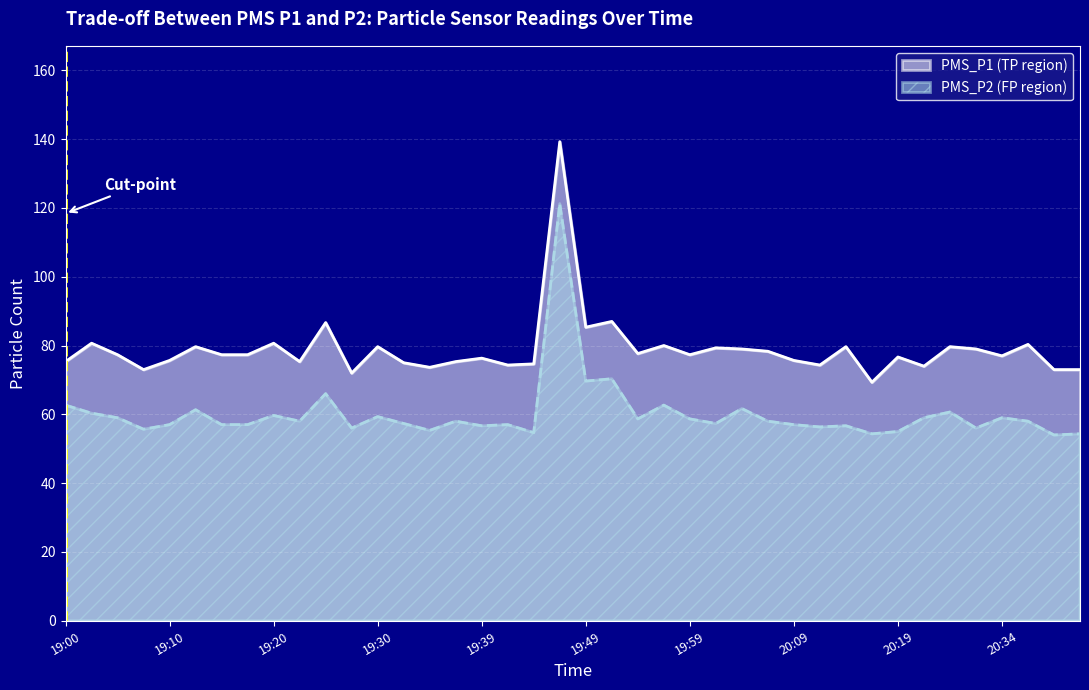

What is the label of the 14th point from the right?

20:04